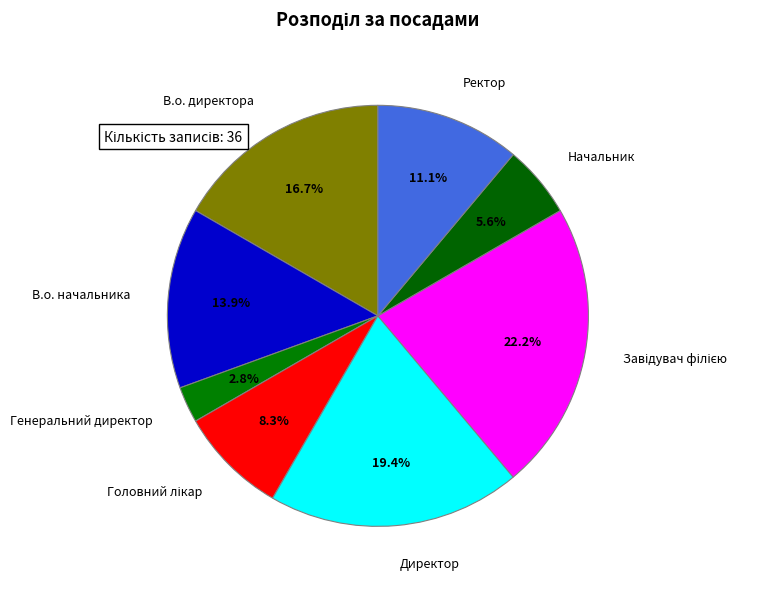

Does any single category account for the majority?

No